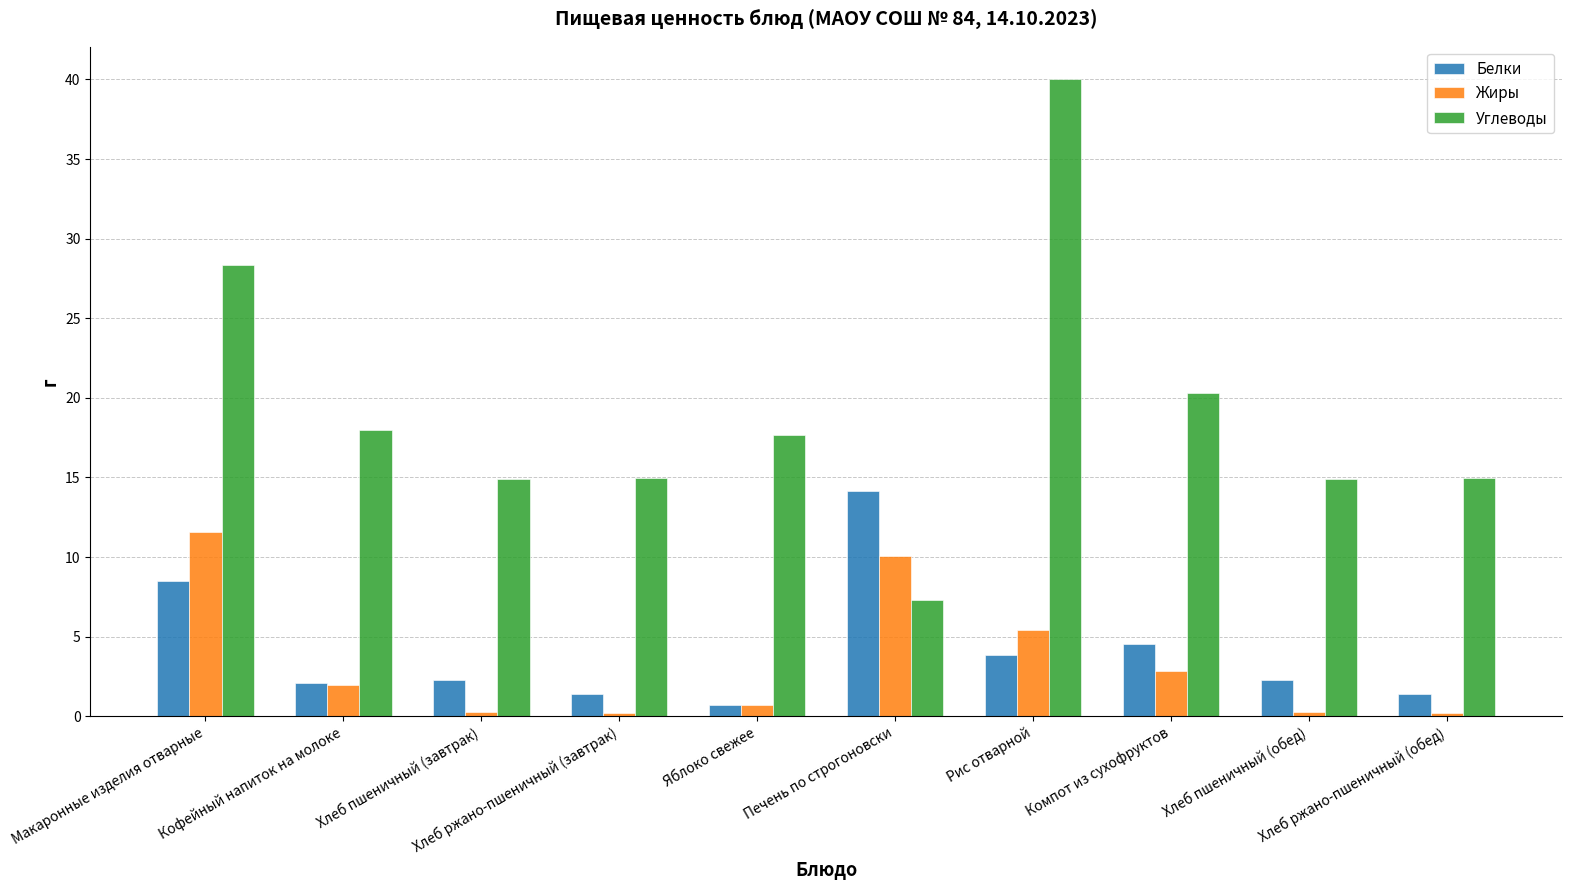

How many groups of bars are there?

10